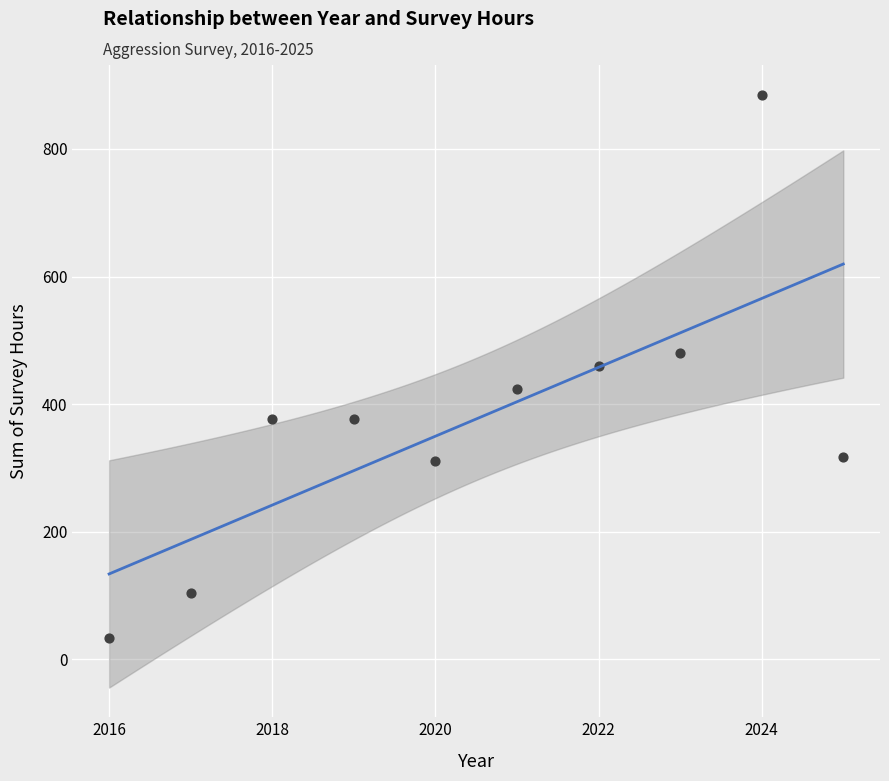

What is the average X value?

2020.5